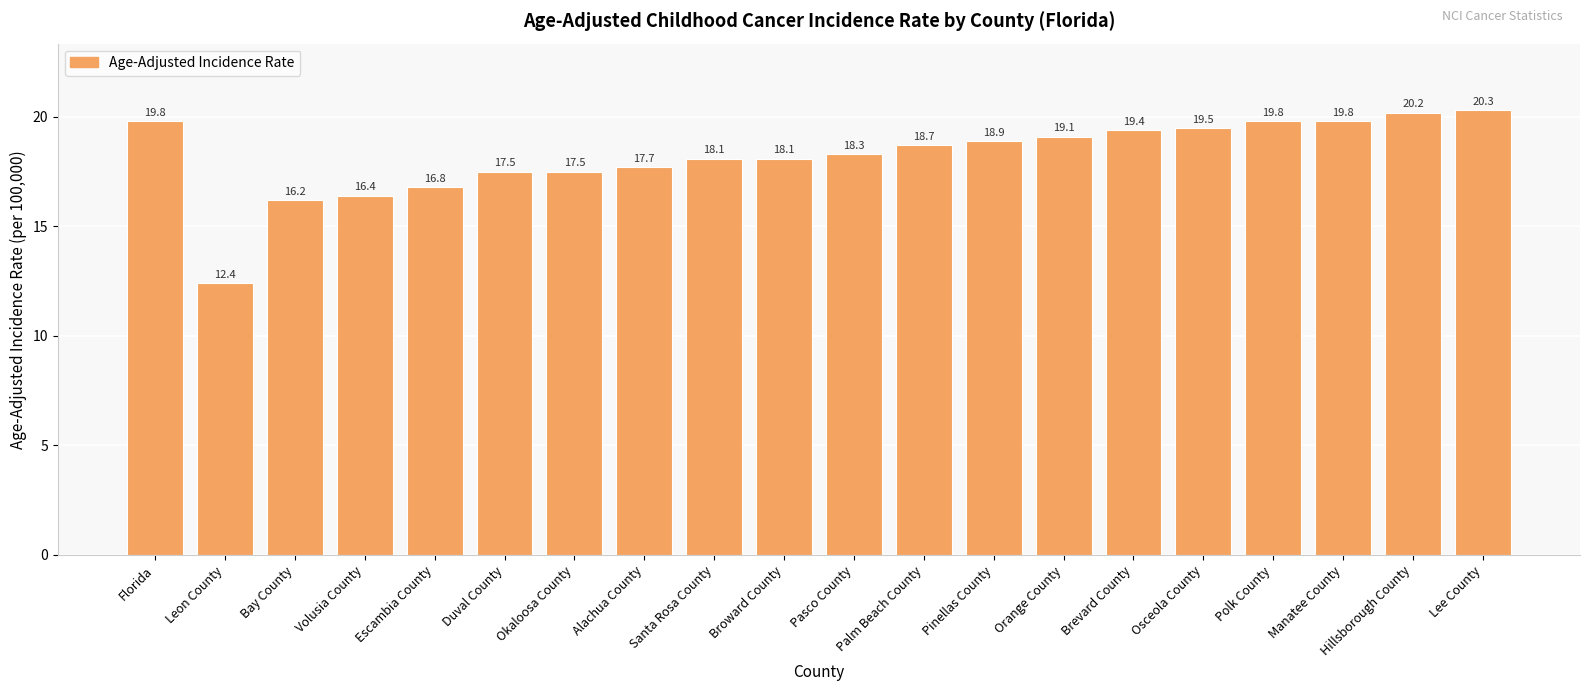

What is the average value?

18.2